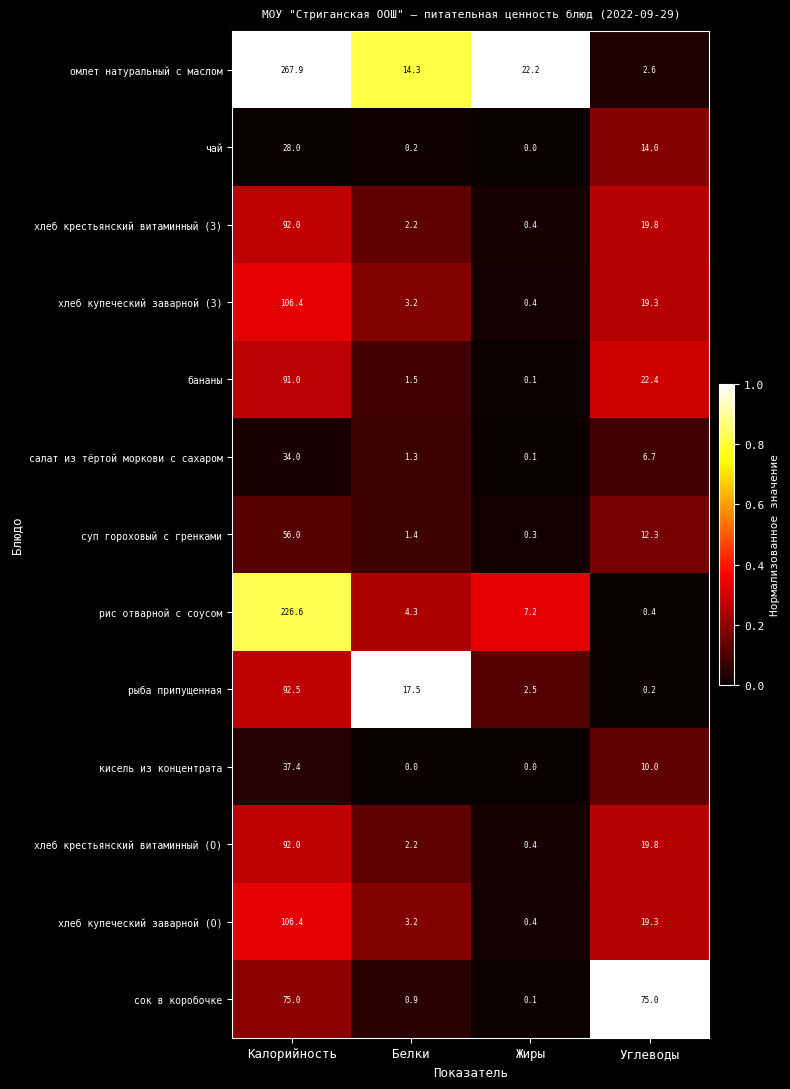

Where does the салат из тёртой моркови с сахаром series first go above 6?

Калорийность